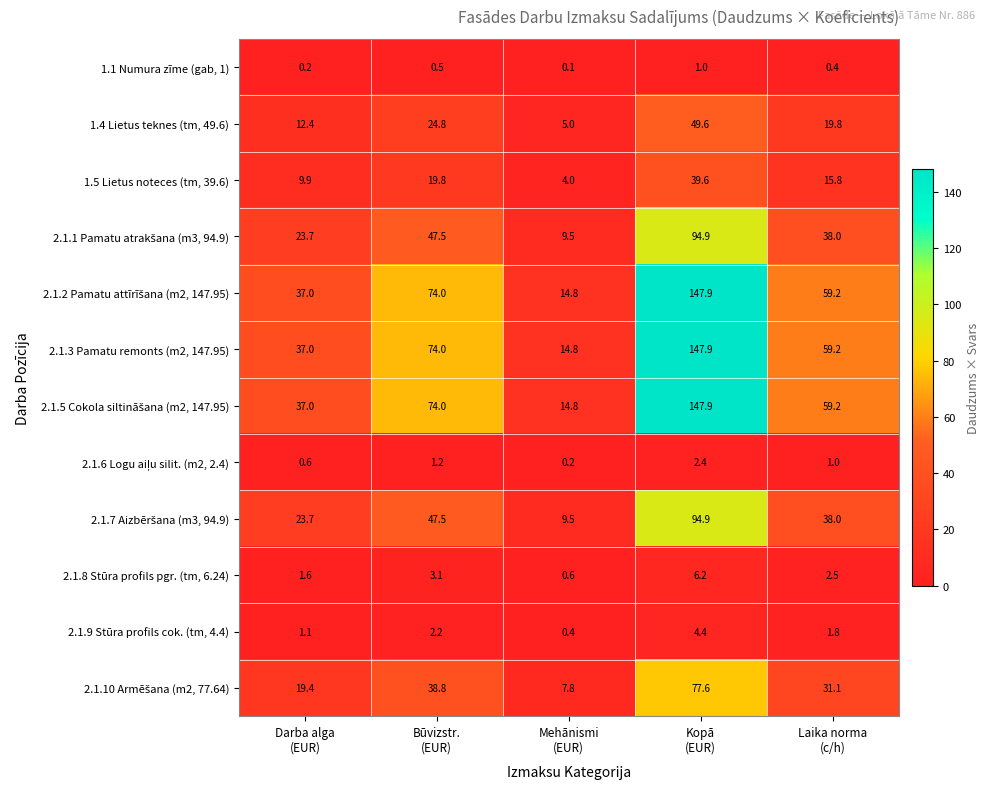

What is the maximum value shown in the chart?

147.9